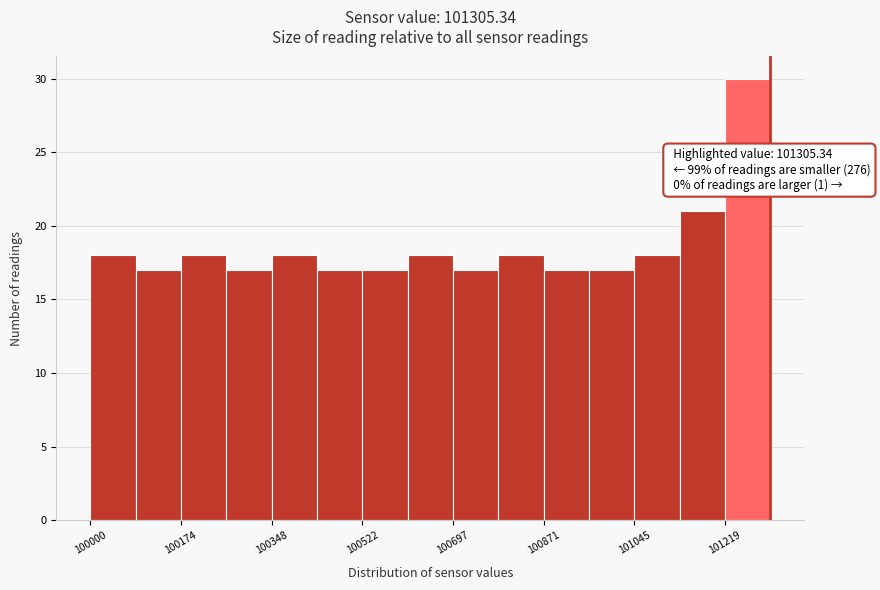

Over which range of the x-axis is the bar tallest?

101220 to 101300